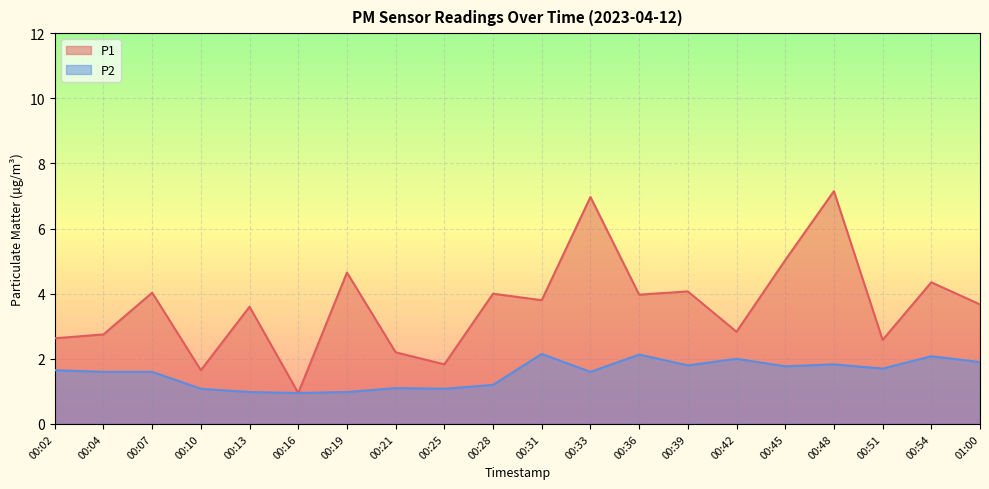

Which series changed the most between 00:04 and 00:10?

P1